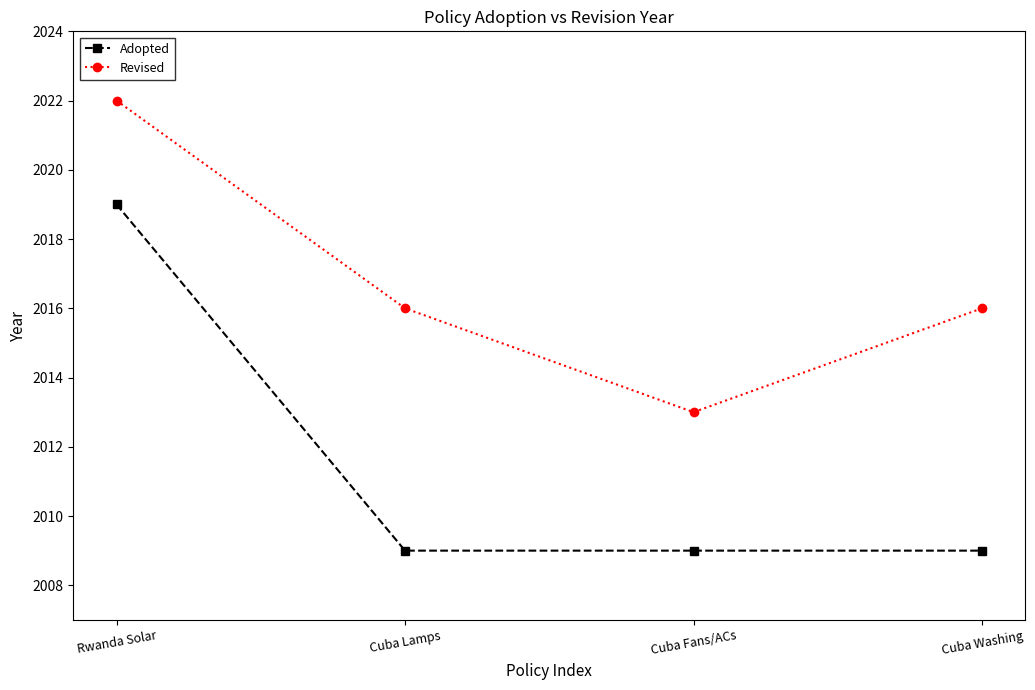

Where is the first local minimum for Revised?

Cuba Fans/ACs